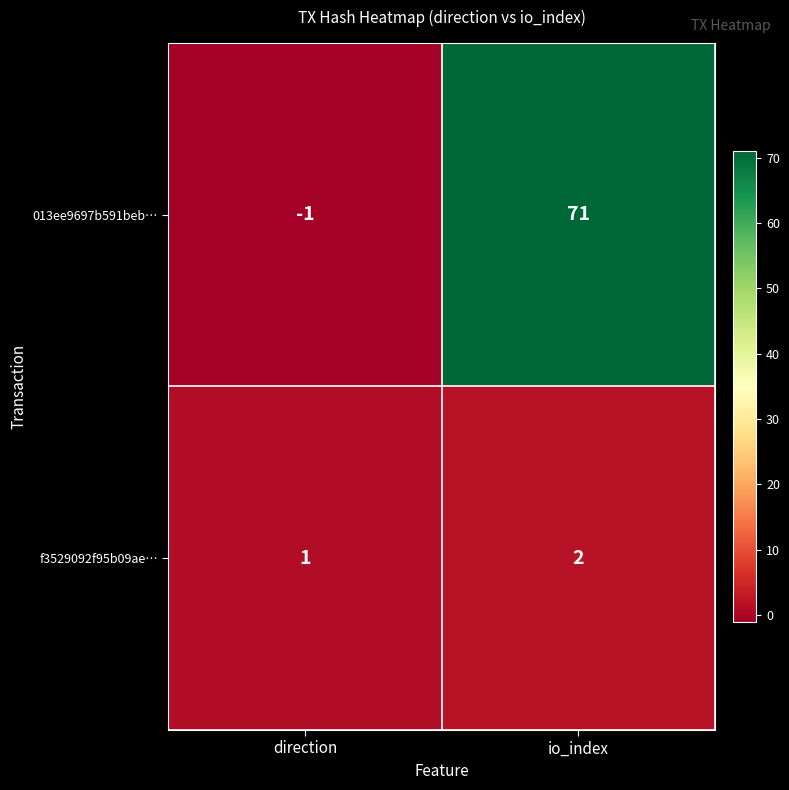

What is the sum of the 013ee9697b591beb… values at direction and io_index?

70